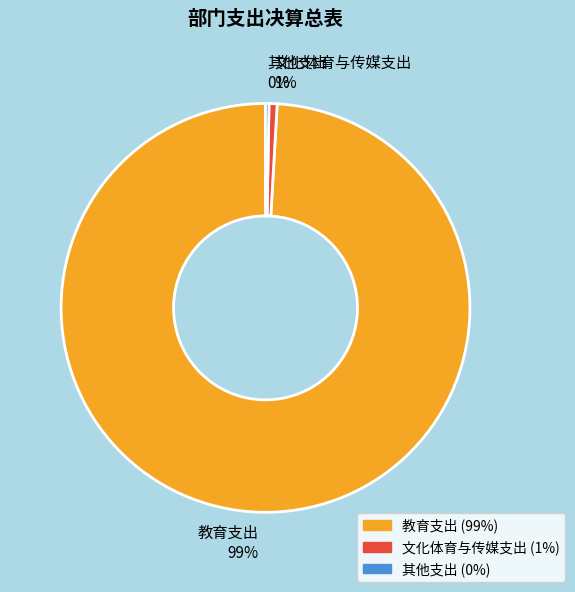

To the nearest percent, what percentage of the pie is 教育支出?

99%